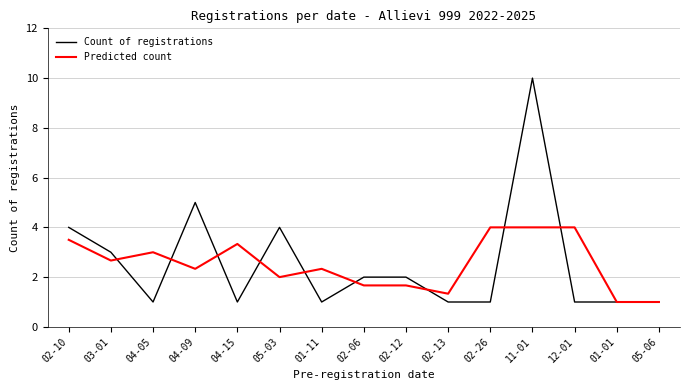

Rank the series at 04-09 from highest to lowest value.

Count of registrations, Predicted count